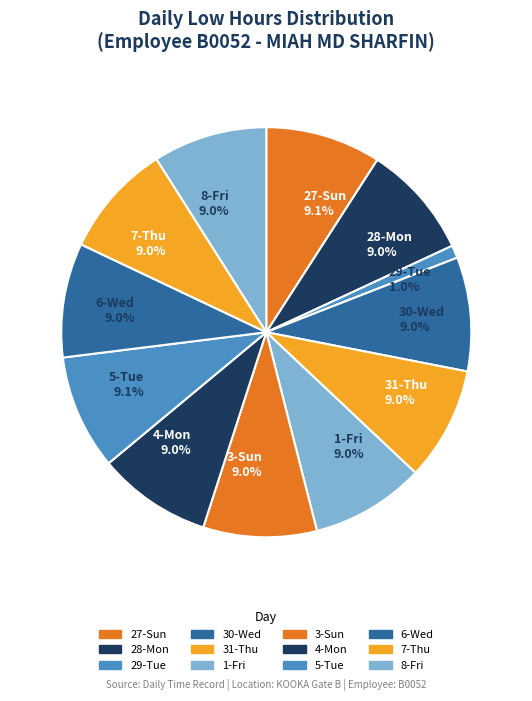

What is the ratio of the value at 8-Fri 9.0% to the value at 4-Mon 9.0%?

1.0